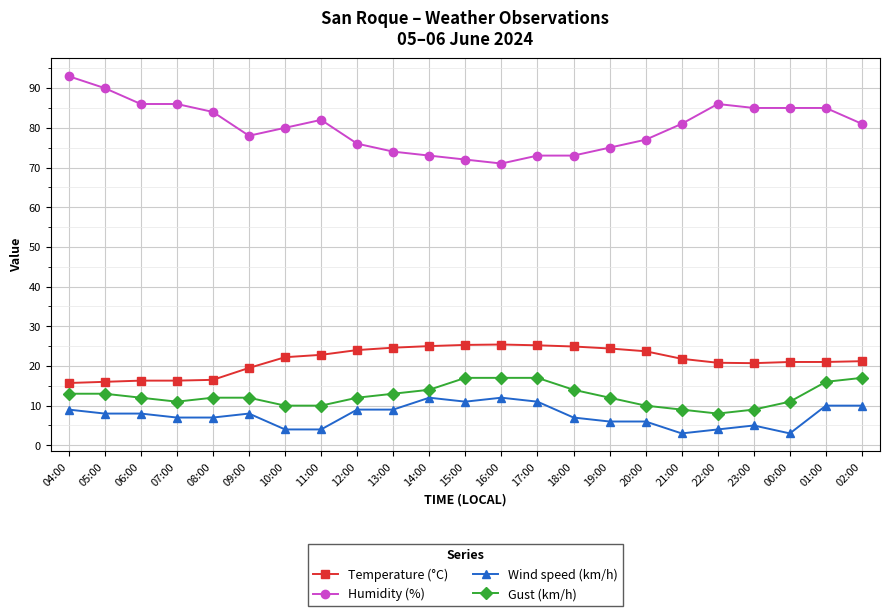

Rank the series at 01:00 from highest to lowest value.

Humidity (%), Temperature (°C), Gust (km/h), Wind speed (km/h)